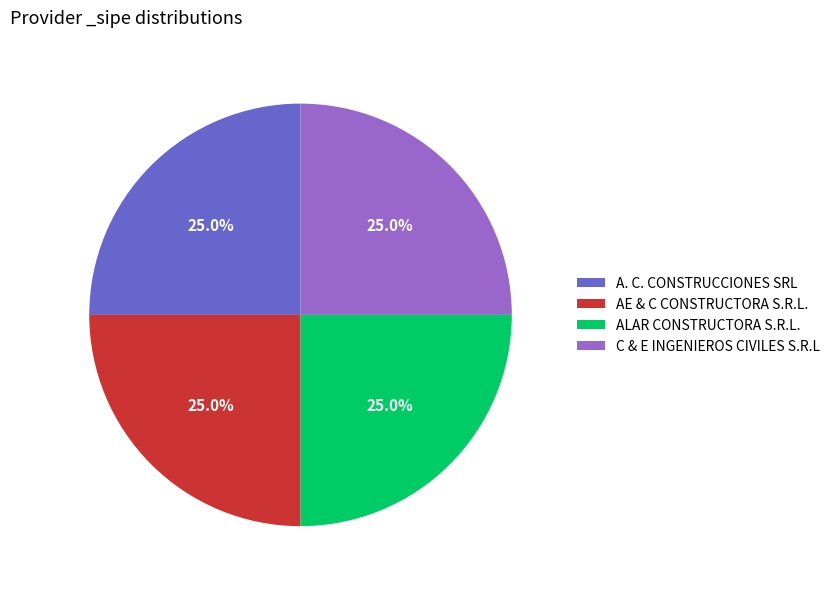

To the nearest percent, what portion does AE & C CONSTRUCTORA S.R.L. represent?

25%